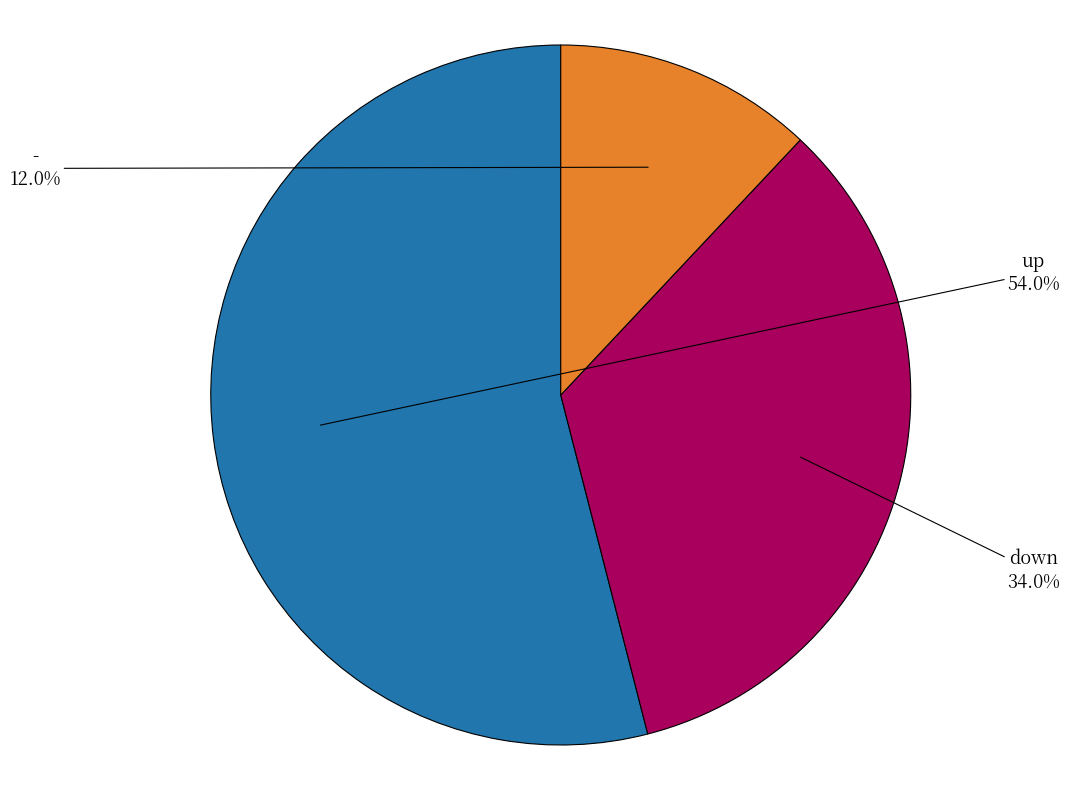

How many slices are in this pie chart?

3